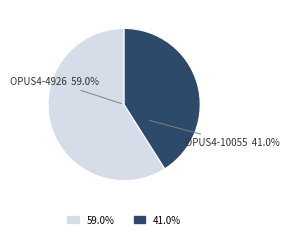

To the nearest percent, what is the combined percentage of OPUS4-10055 and OPUS4-4926?

100%